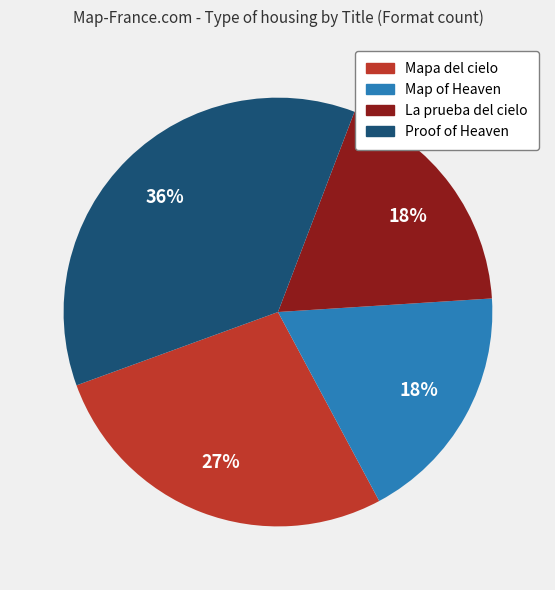

Which slice is the largest?

Proof of Heaven